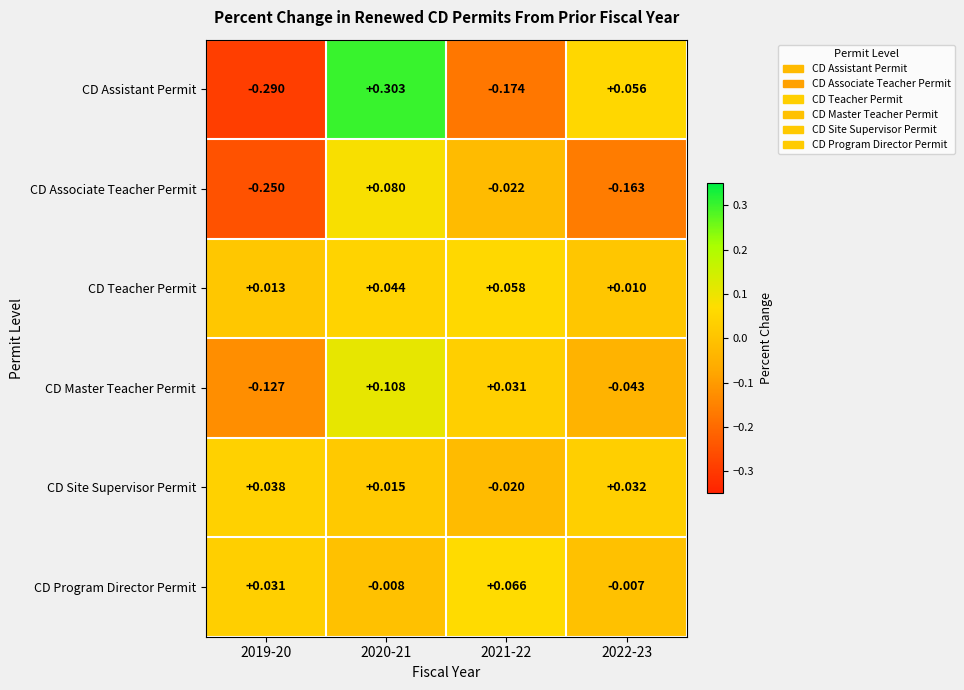

Which label corresponds to the largest value in the chart?

2020-21